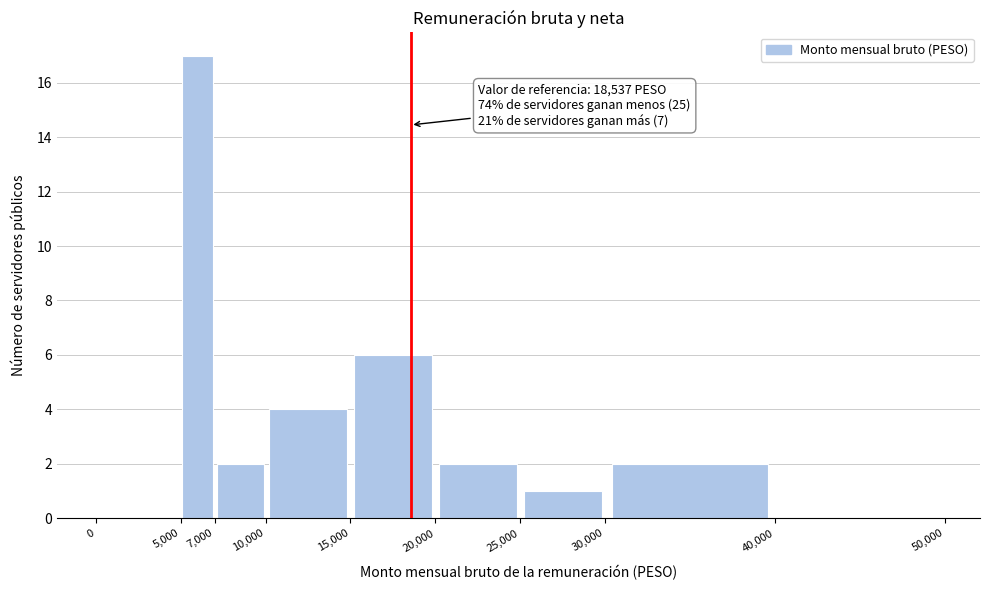

Over which range of the x-axis is the bar tallest?

5,000 to 7,000